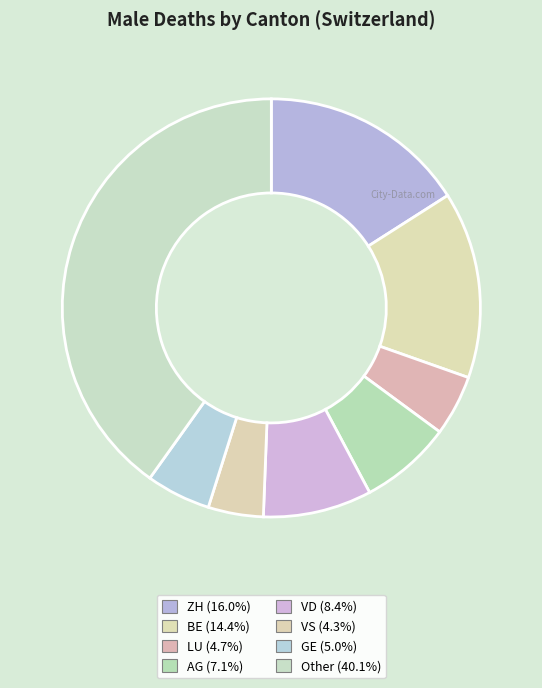

Count the number of slices in the pie.

8